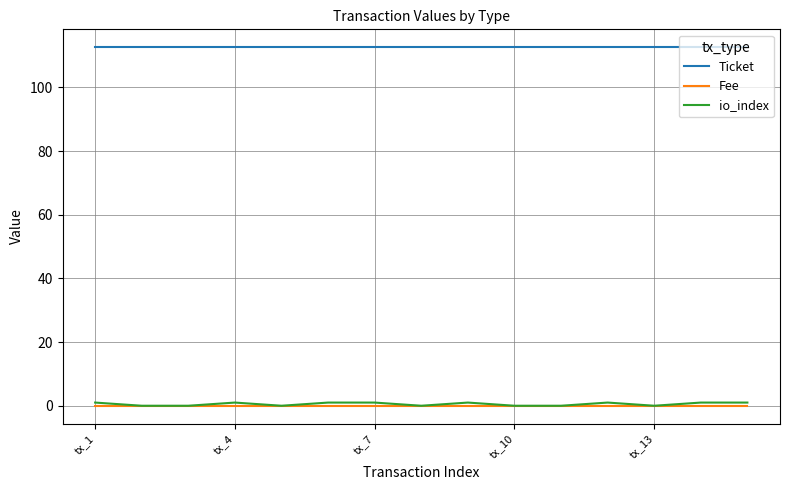

True or false: Ticket and io_index cross at least once.

False